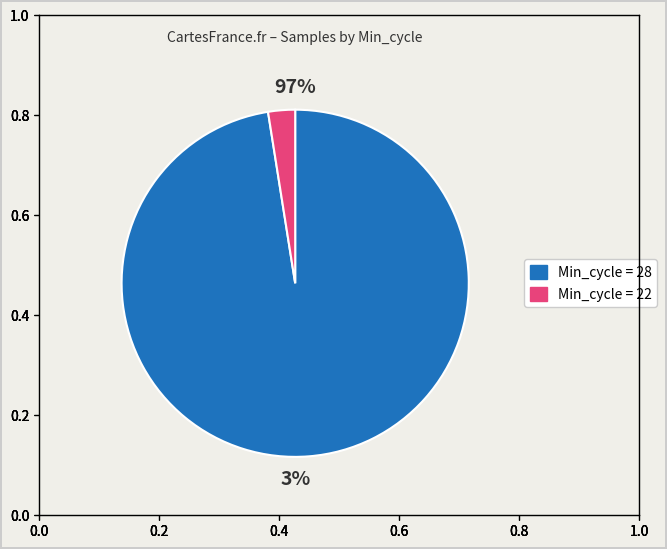

True or false: 28 accounts for 1% of the total.

False